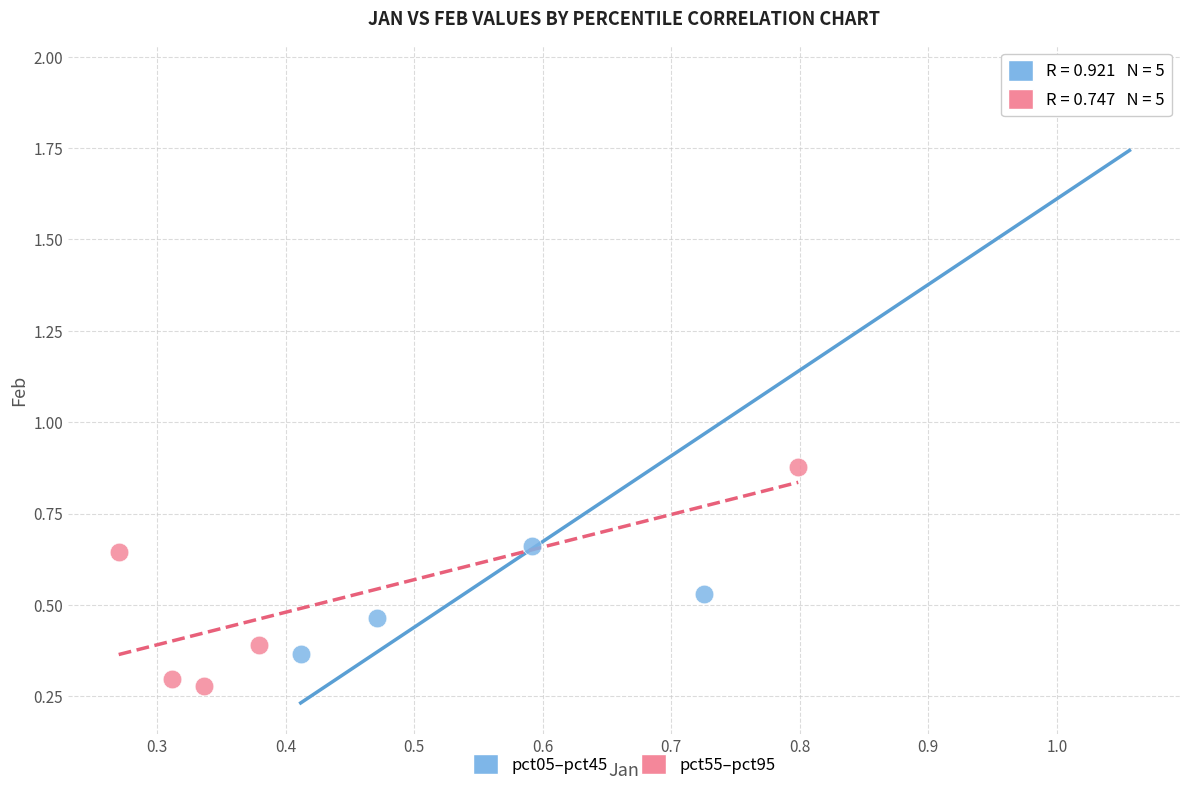

Which series has the widest spread of Y values?

pct05–pct45